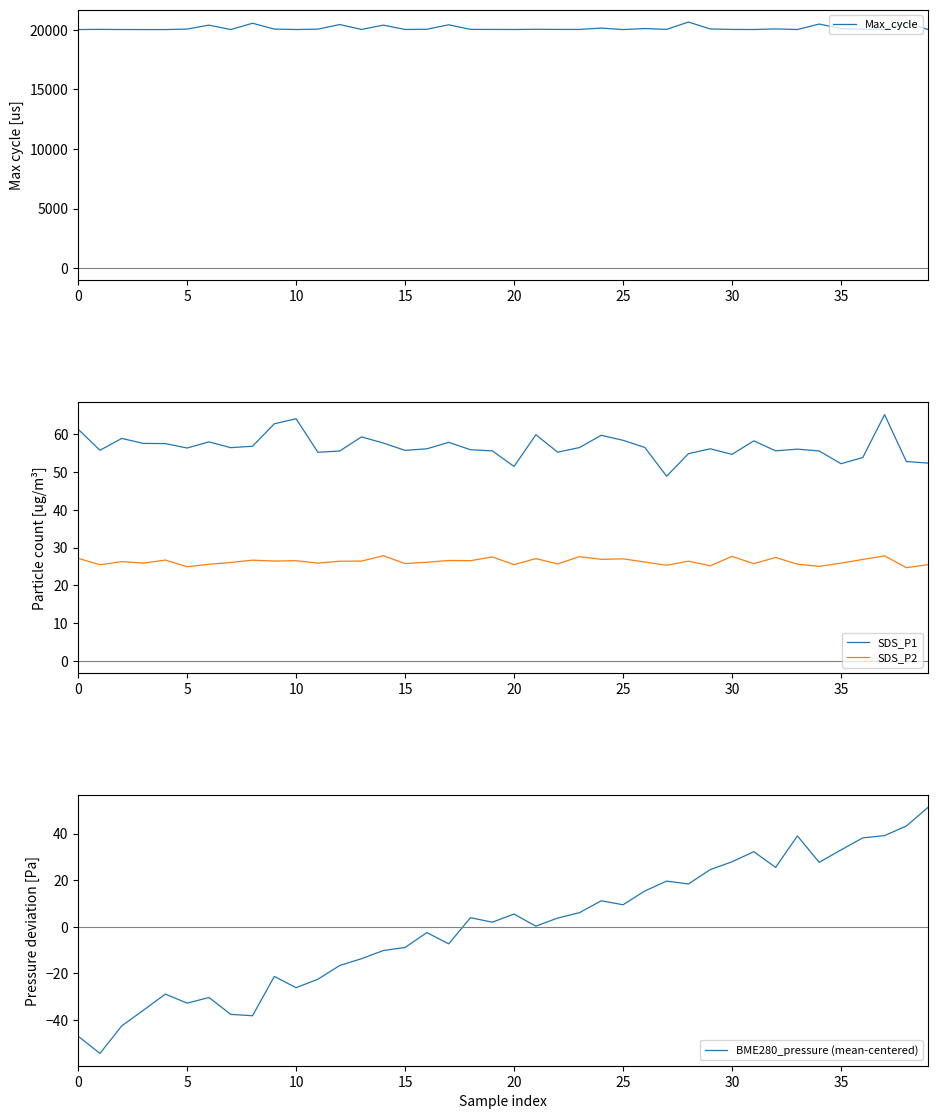

What is the highest value of the SDS_P2 series?

27.8